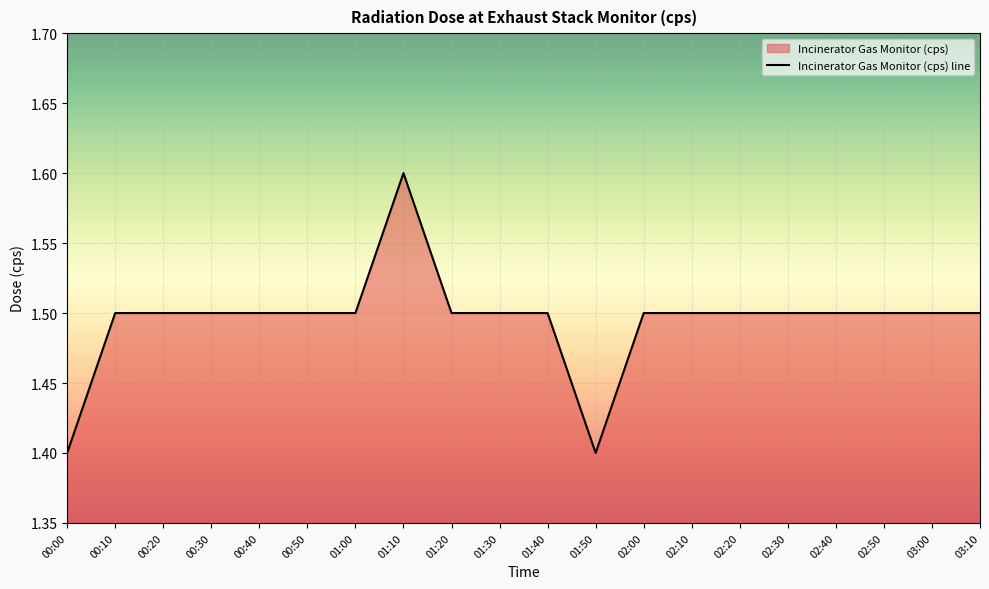

What position from the right is 01:20?

12